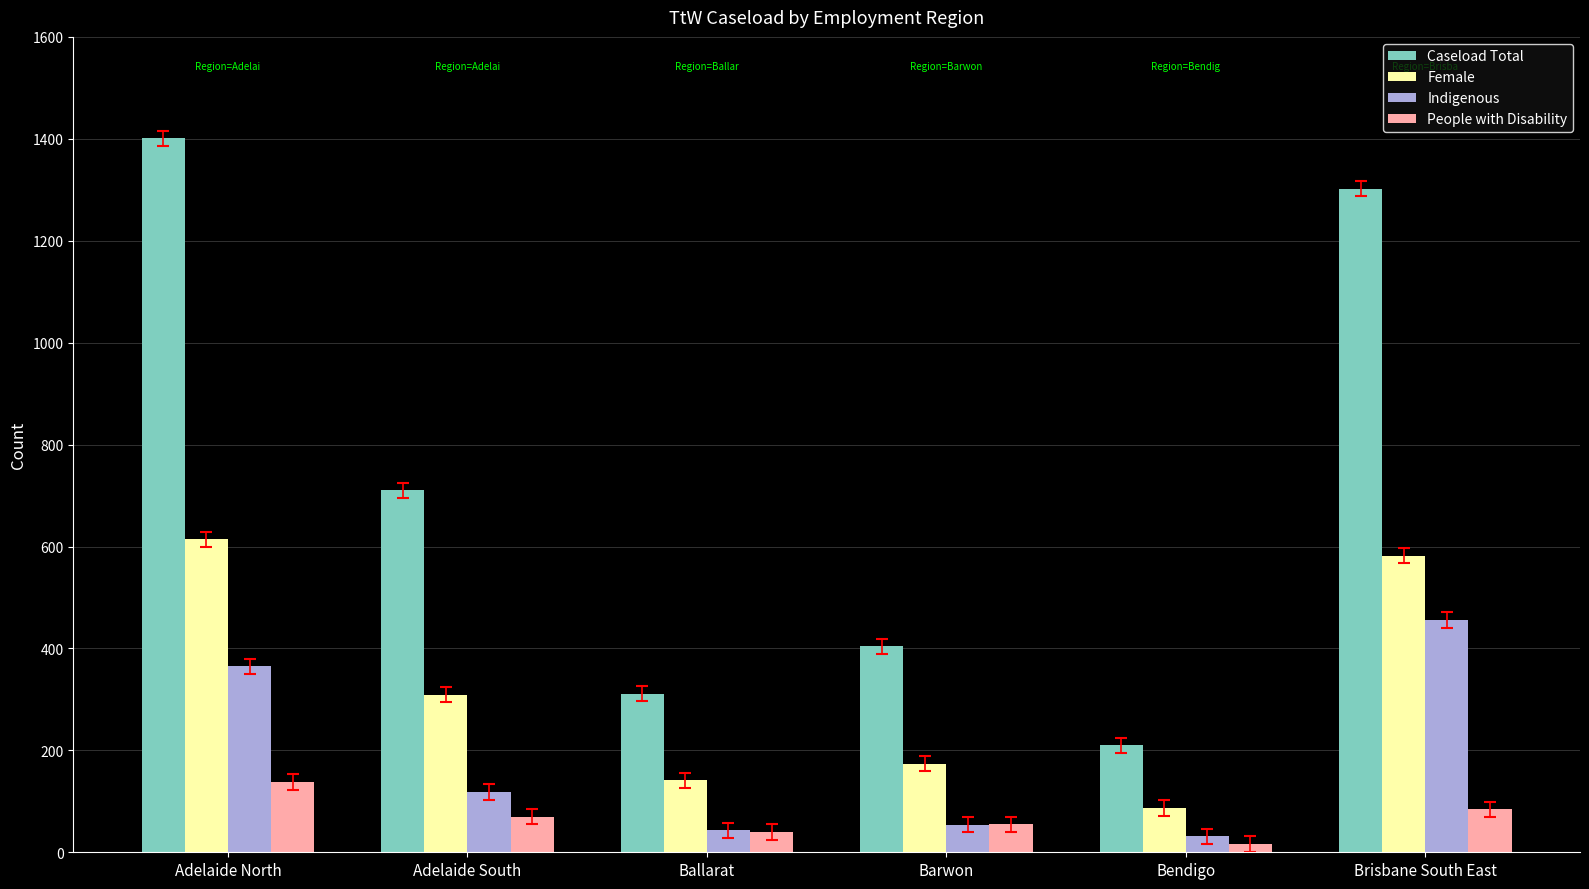

List the labels in order of Caseload Total value, largest first.

Adelaide North, Brisbane South East, Adelaide South, Barwon, Ballarat, Bendigo